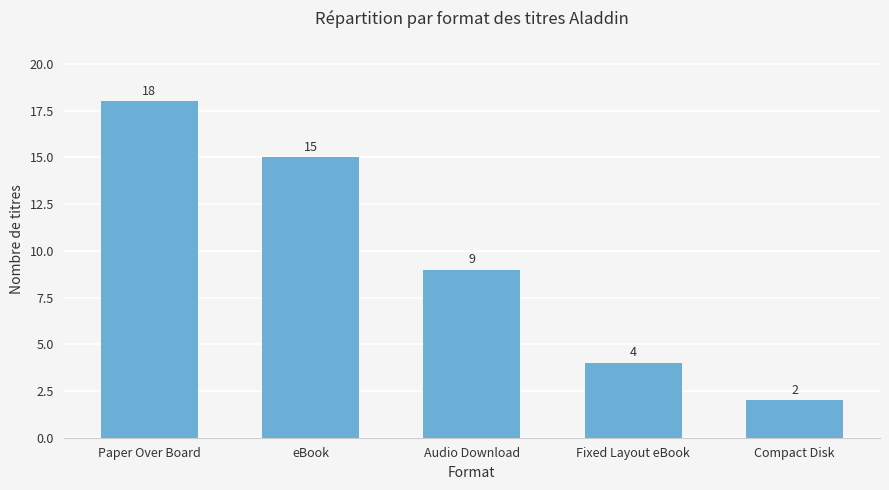

What is the sum of all values?

48